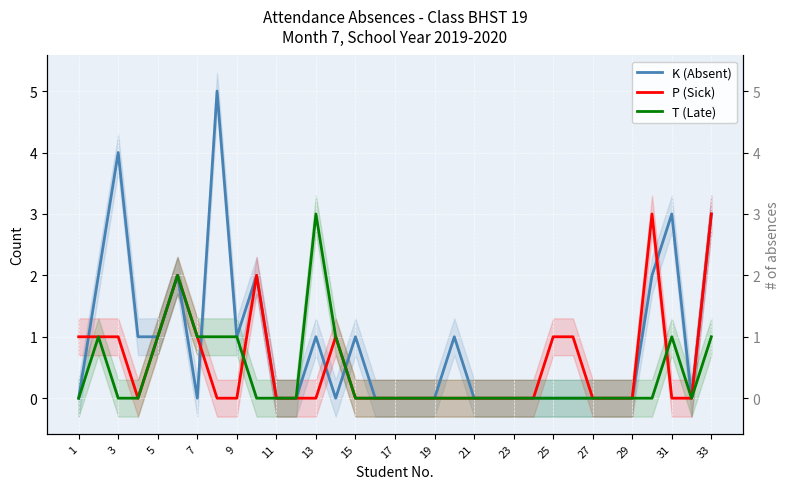

Between 22 and 25, which is larger?

22